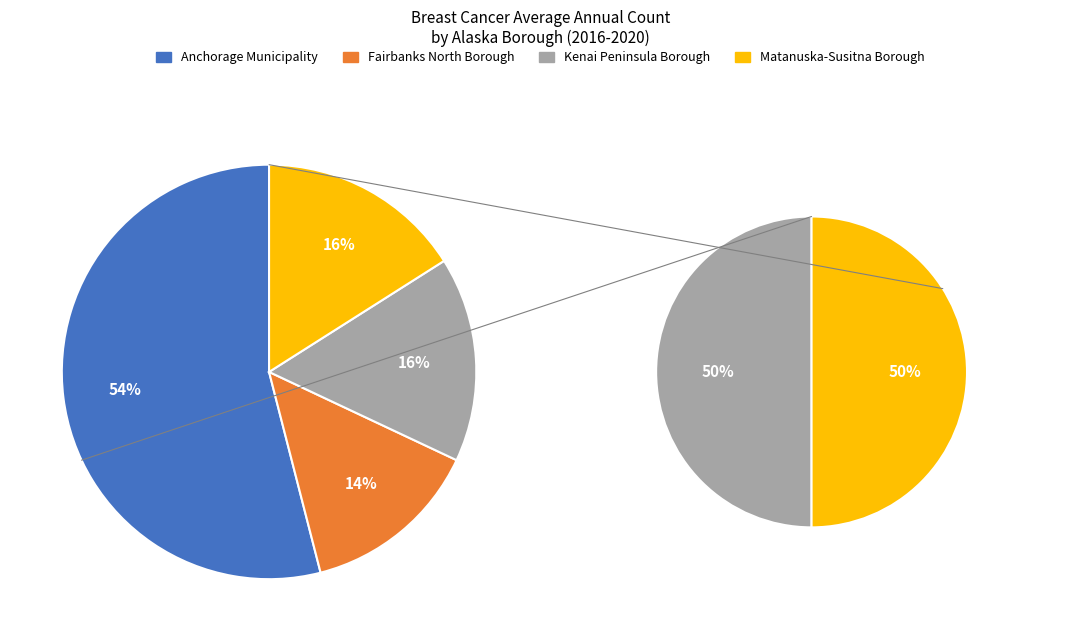

How many slices are in this pie chart?

4